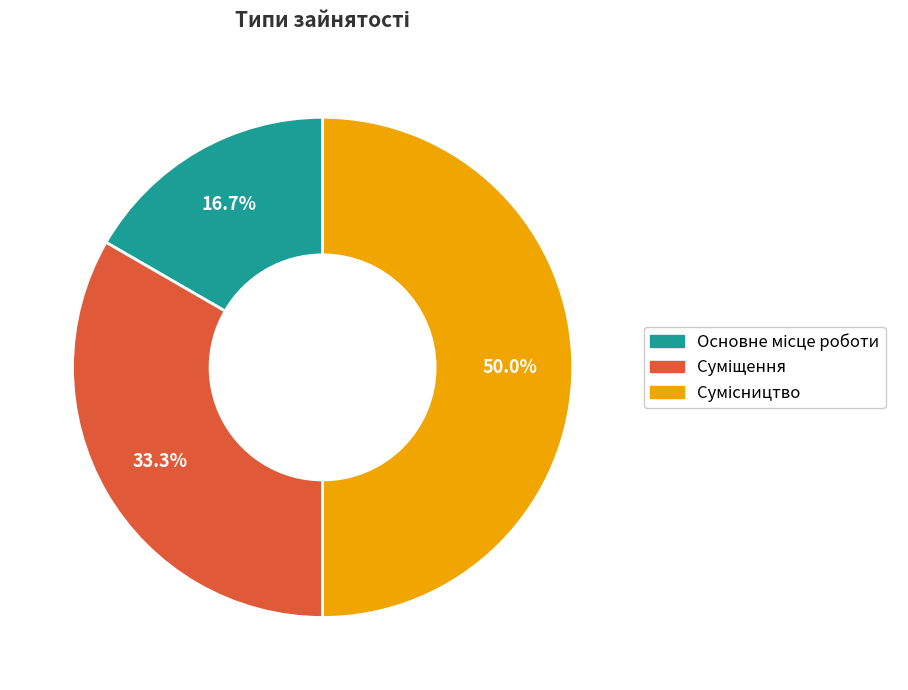

Does Основне місце роботи represent more than half of the total?

No